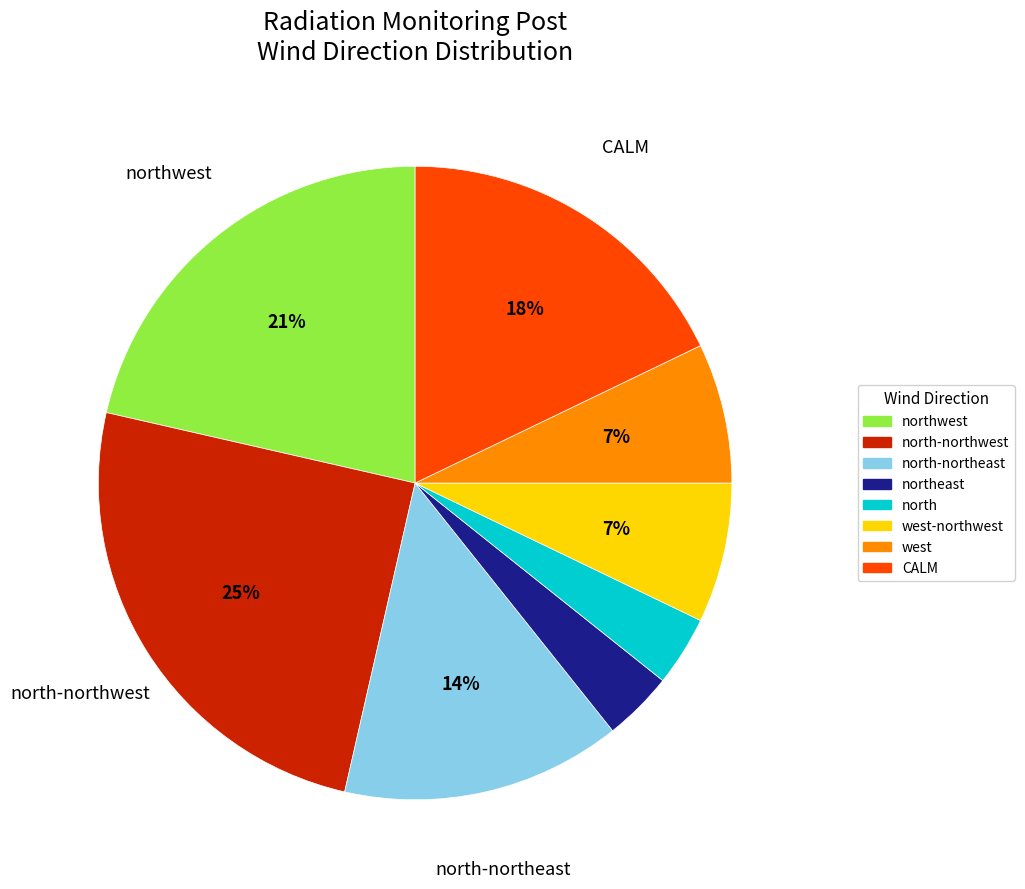

The northeast slice represents 16% of the pie. True or false?

False